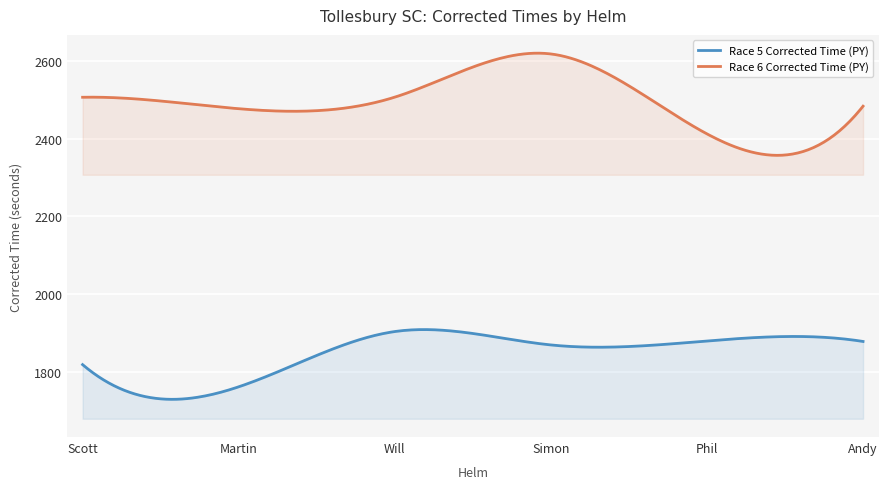

Does the chart display data point markers on the line(s)?

No